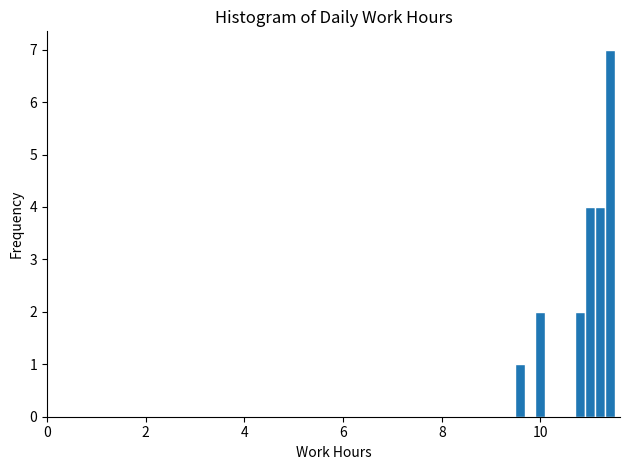

Around what value on the x-axis is the tallest bar? Give the approximate position of its centre, as read against the axis.

11.4